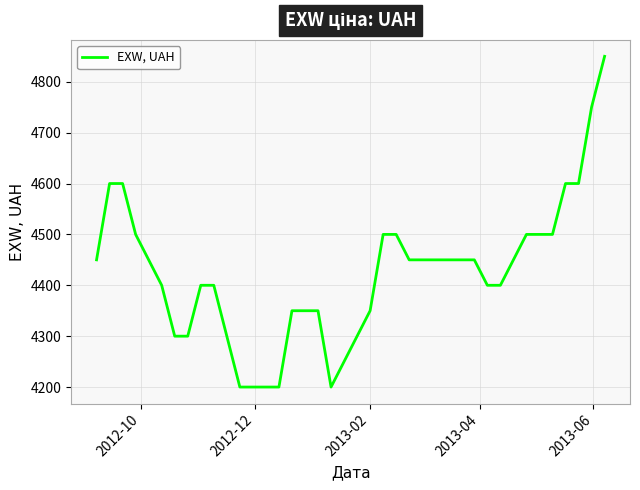

What is the difference between the maximum and minimum values?

650